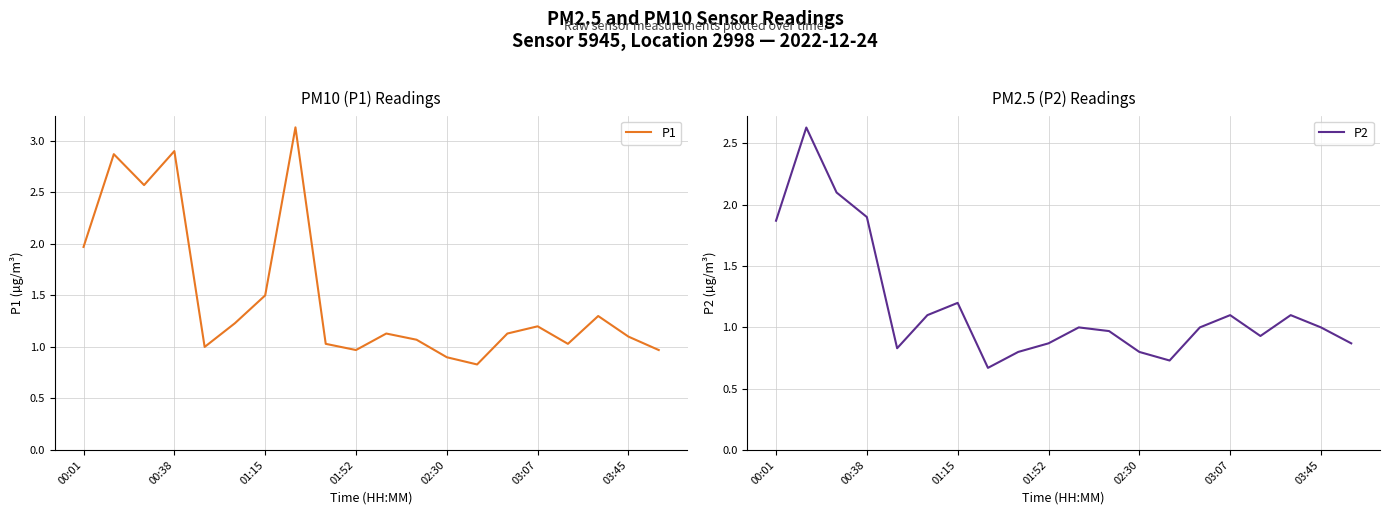

Which series has the largest total across all categories?

P1